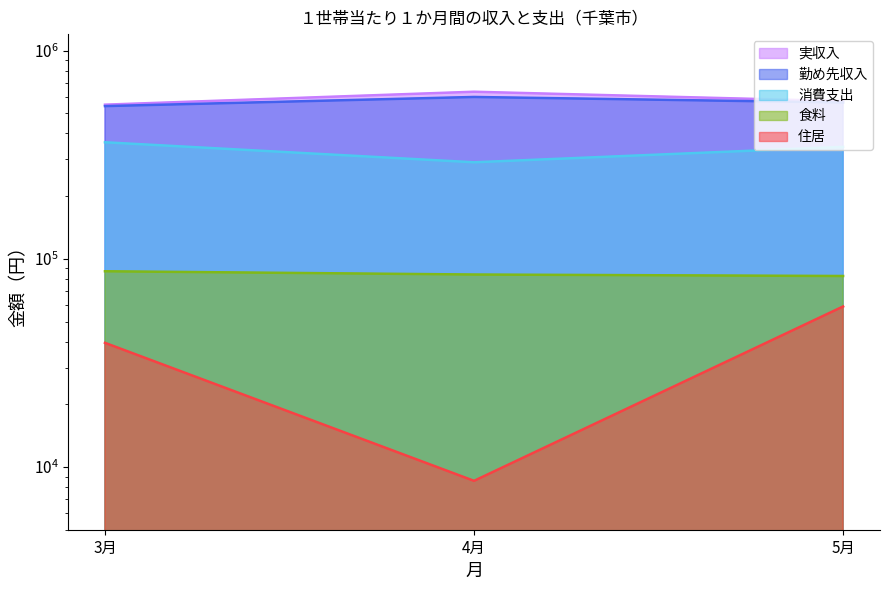

Reading left to right, what are all the values shown in this chart?

実収入: 3月=549998	4月=634544	5月=571741
勤め先収入: 3月=541248	4月=598836	5月=563335
消費支出: 3月=362845	4月=290811	5月=344862
食料: 3月=87144	4月=84058	5月=82693
住居: 3月=39489	4月=8584	5月=59036